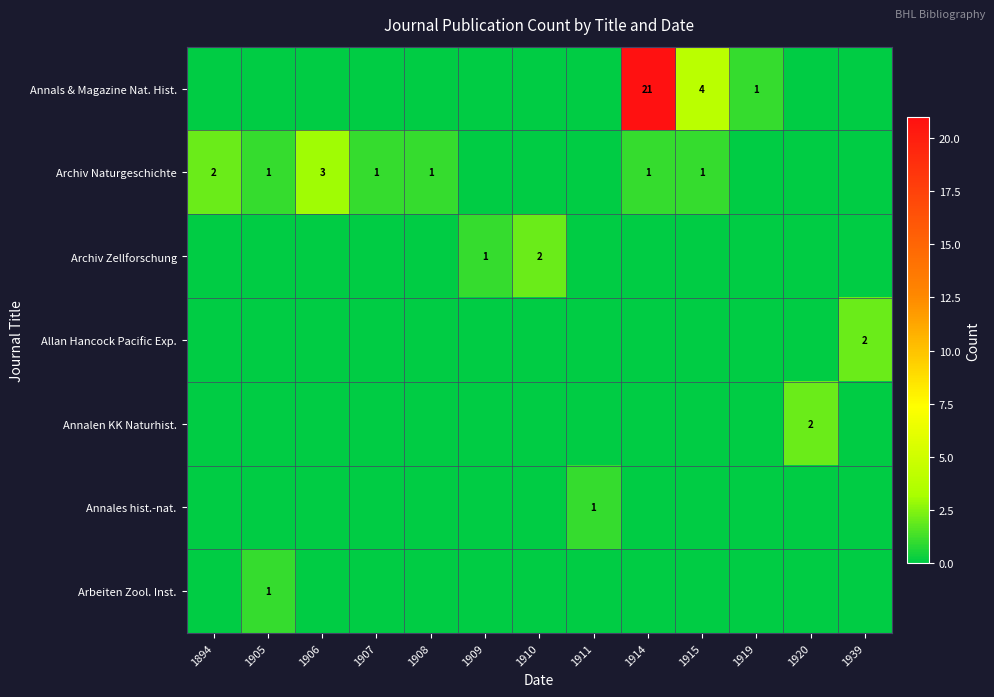

True or false: Annals & Magazine Nat. Hist. has a value of 0 at 1906.

True